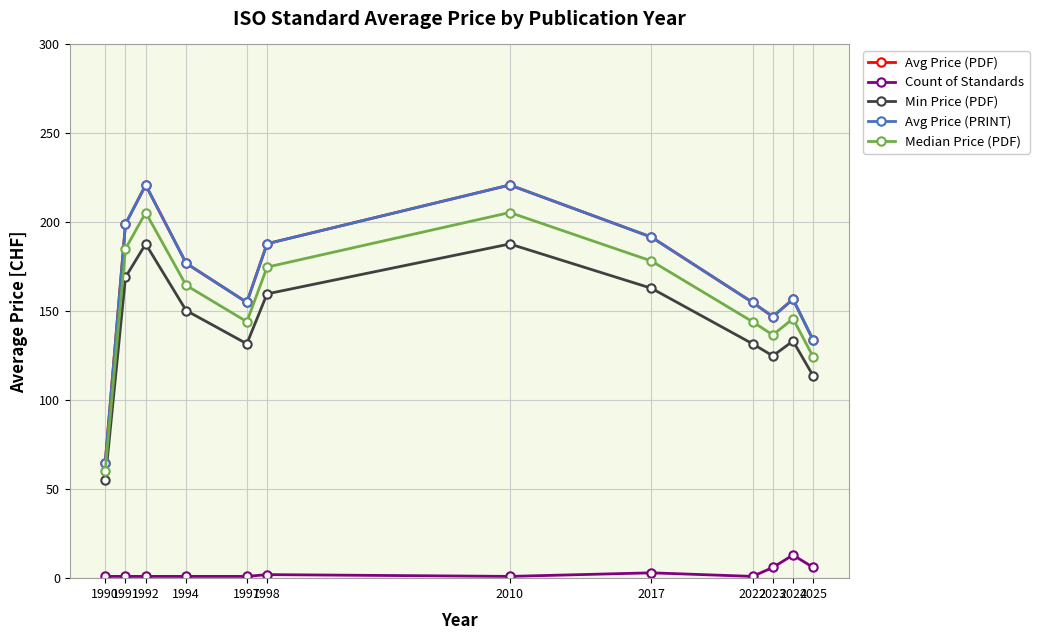

Is this an area chart (filled region under the line)?

No